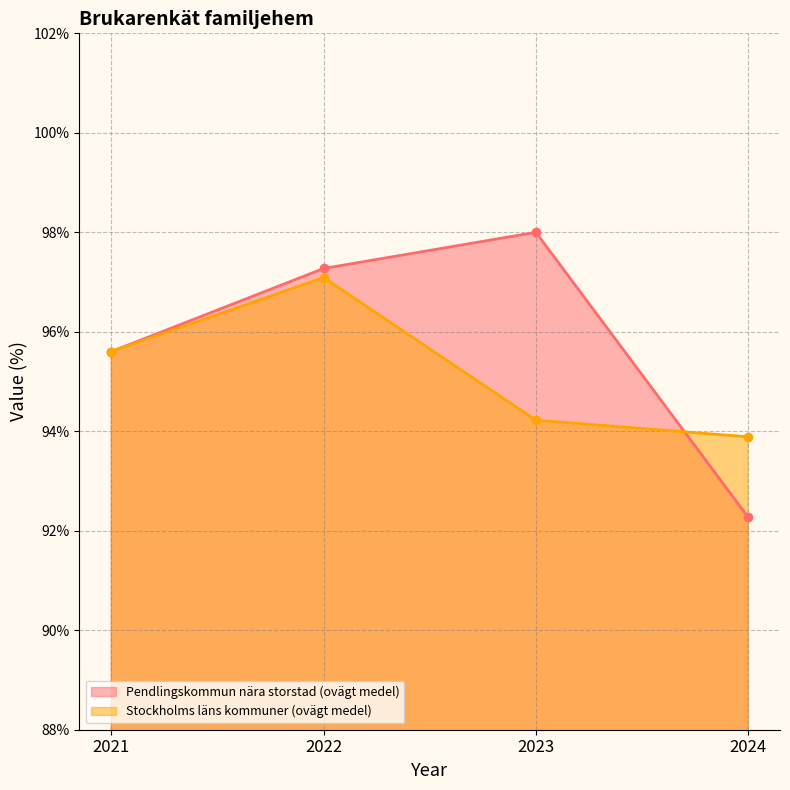

At which label does Pendlingskommun nära storstad (ovägt medel) first exceed 97?

2022